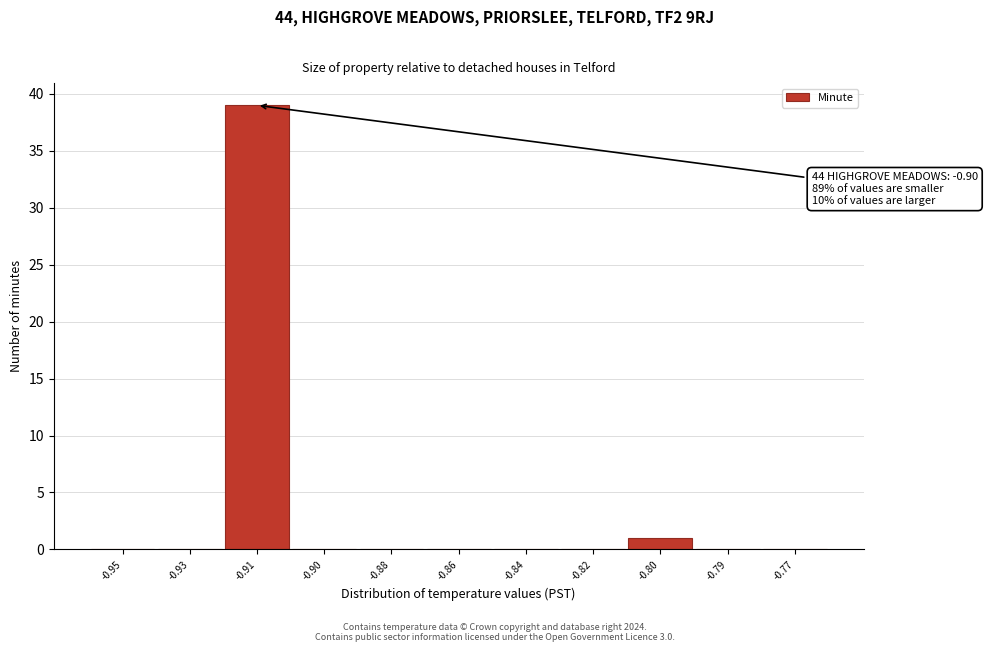

Reading left to right, list all the values displayed in this chart.

-0.95=0	-0.93=0	-0.91=39	-0.90=0	-0.88=0	-0.86=0	-0.84=0	-0.82=0	-0.80=1	-0.79=0	-0.77=0